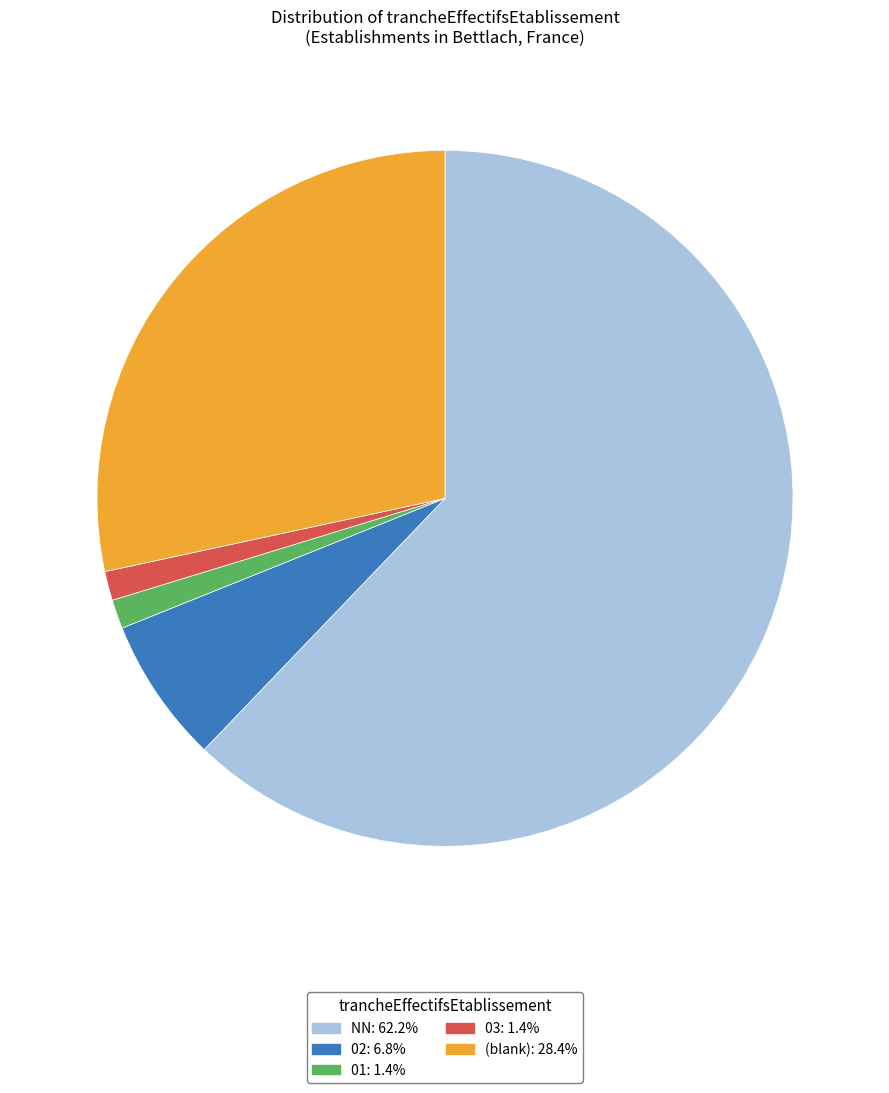

Is there any slice that represents more than half of the pie?

Yes